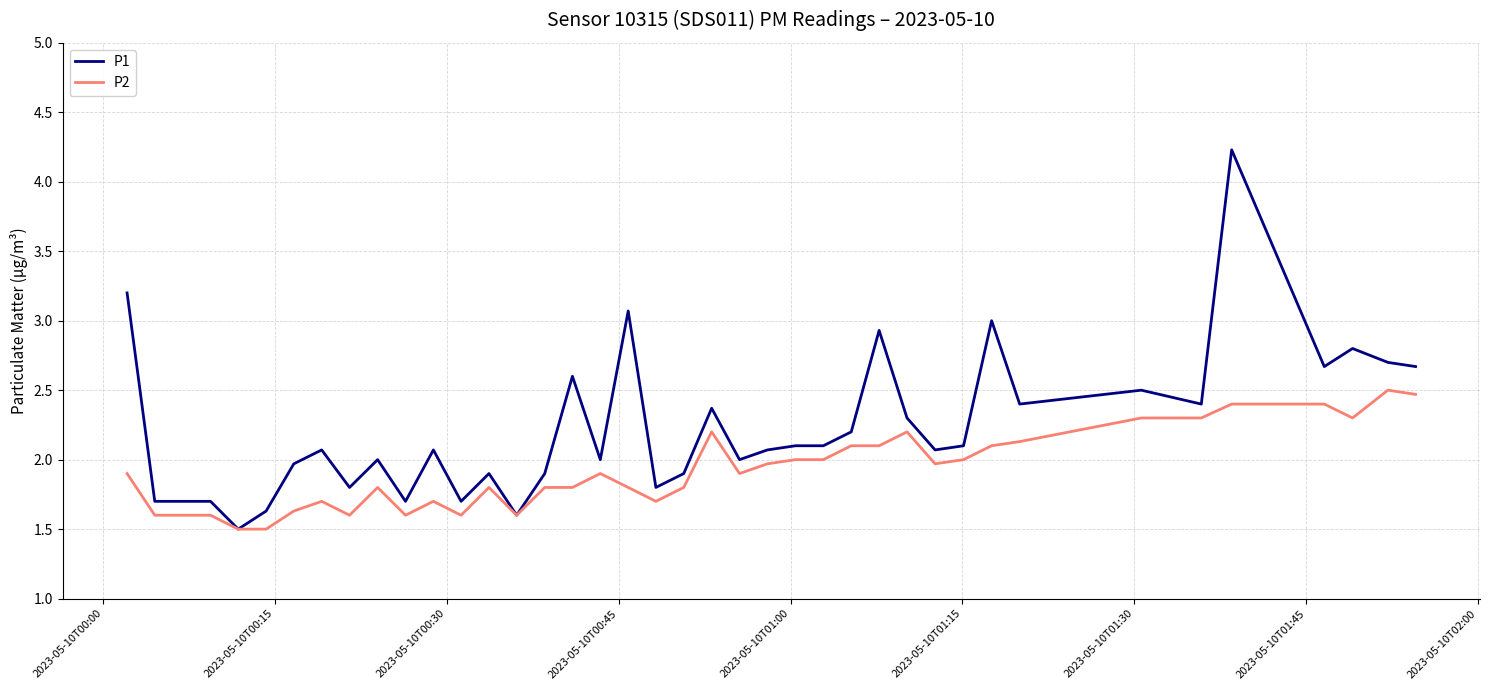

True or false: P2 has more than 1 interior local peaks.

True